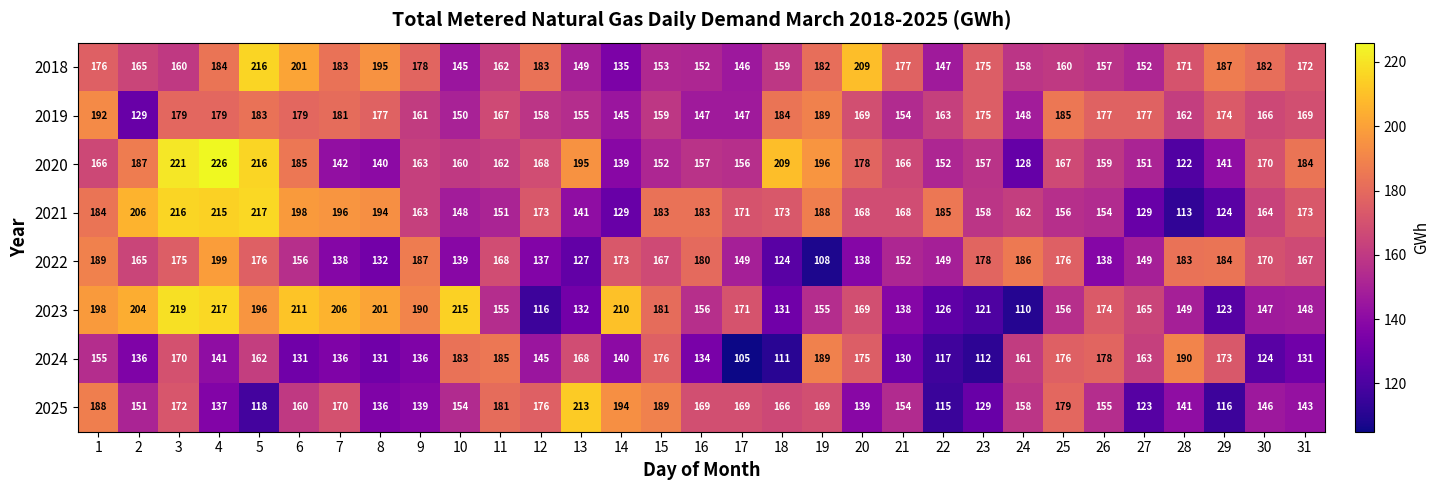

What is the maximum value for 2023?

219